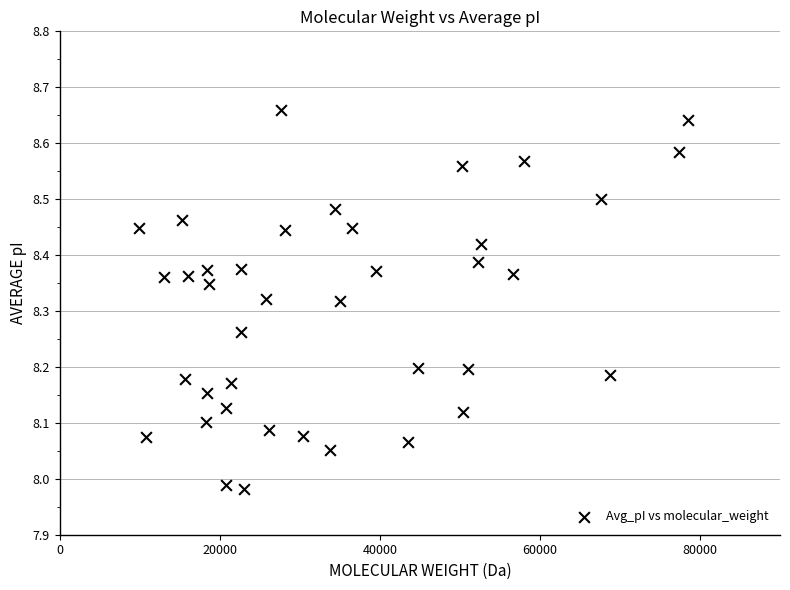

What is the range of X values (max minus min)?

68526.7